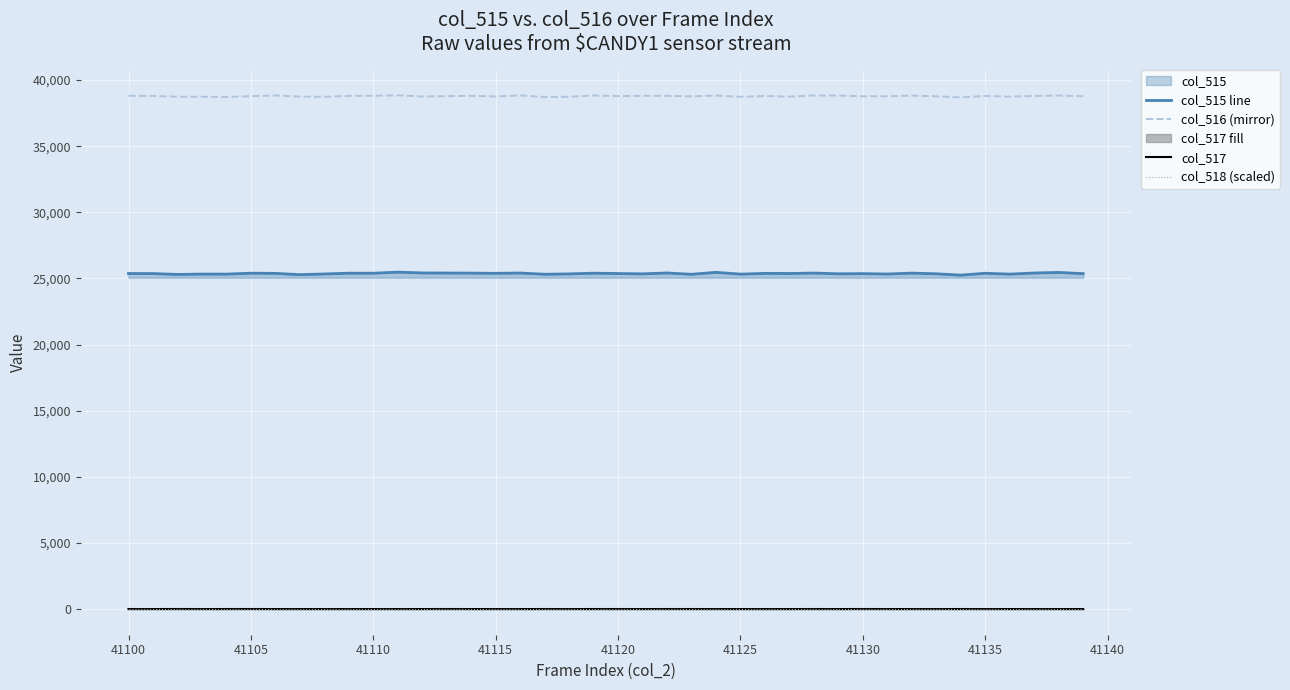

What is the approximate value of col_516 (mirror) at 41120, to the nearest 10?

38790